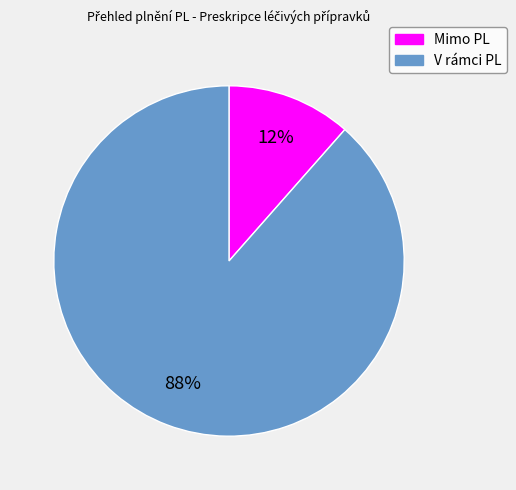

Is V rámci PL the majority of the pie?

Yes